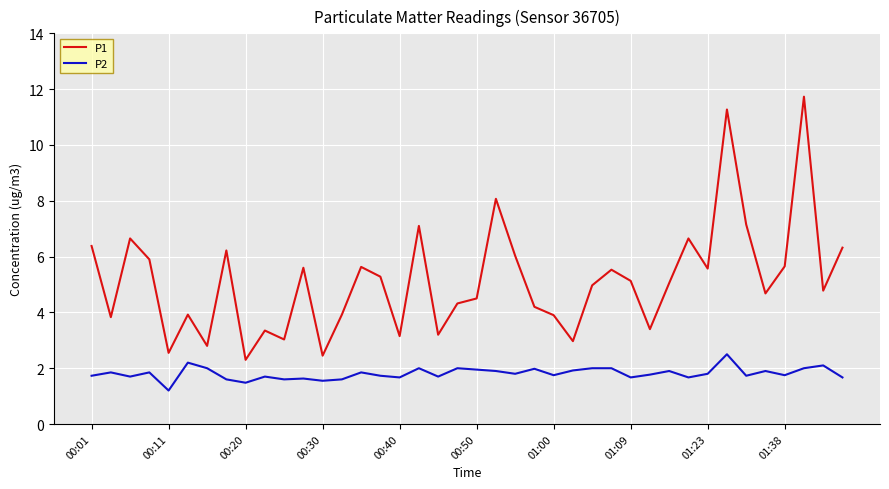

What is the average value of the P2 series?

1.8